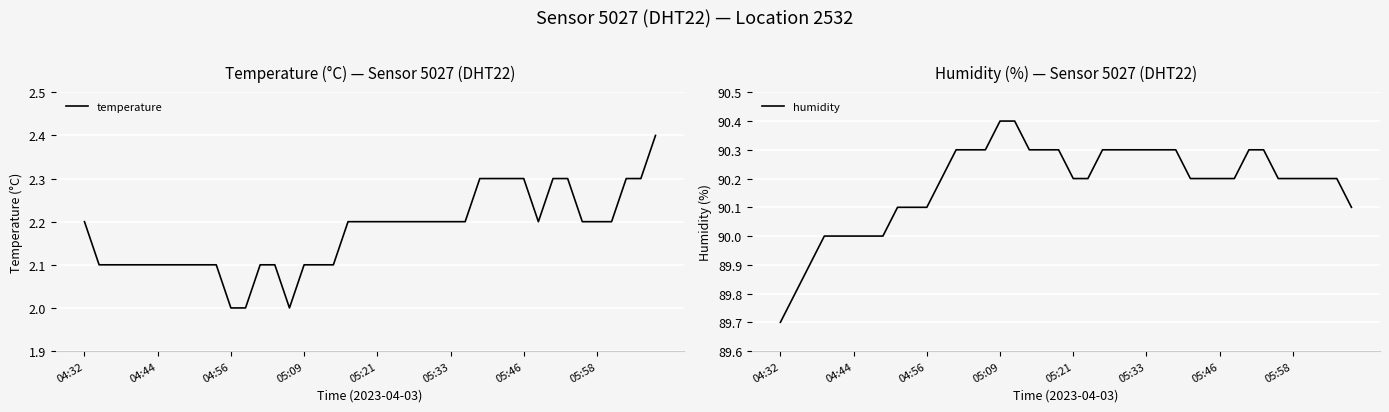

Rank the series at 33 from highest to lowest value.

humidity, temperature